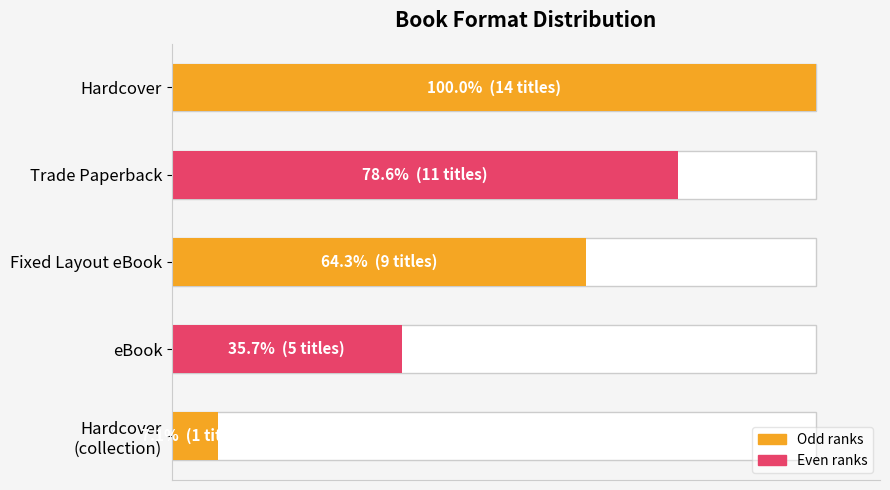

What is the minimum value shown in the chart?

7.1